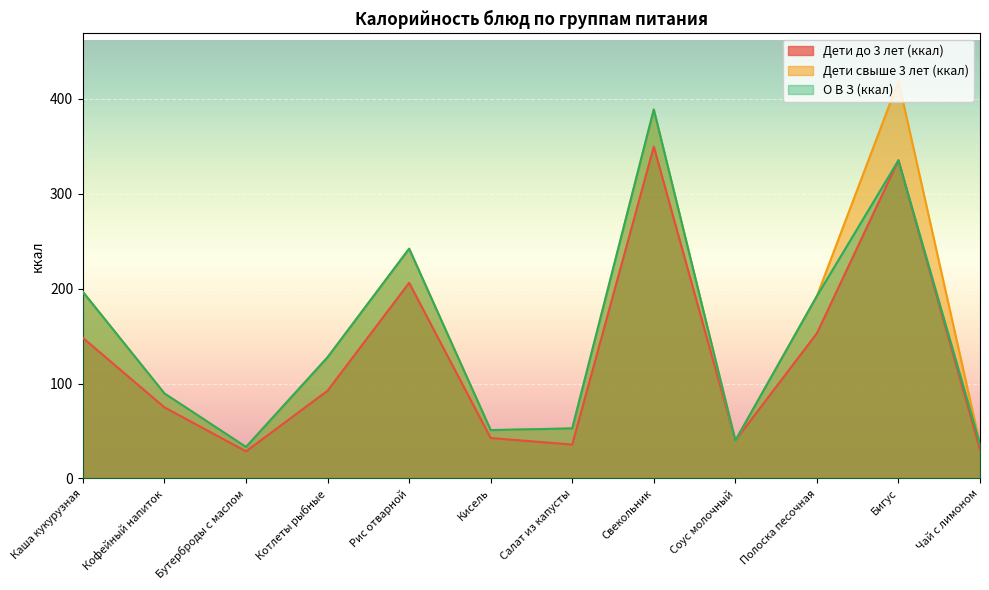

Reading left to right, transcribe all the data shown in this chart.

Дети до 3 лет (ккал): Каша кукурузная=148.0	Кофейный напиток=74.8	Бутерброды с маслом=28.6	Котлеты рыбные=92.4	Рис отварной=206.0	Кисель=42.6	Салат из капусты=35.7	Свекольник=349.4	Соус молочный=40.0	Полоска песочная=152.9	Бигус=335.0	Чай с лимоном=30.3
Дети свыше 3 лет (ккал): Каша кукурузная=196.4	Кофейный напиток=89.5	Бутерброды с маслом=33.1	Котлеты рыбные=127.6	Рис отварной=241.9	Кисель=50.9	Салат из капусты=52.7	Свекольник=388.4	Соус молочный=40.0	Полоска песочная=192.1	Бигус=418.3	Чай с лимоном=36.2
О В З (ккал): Каша кукурузная=196.4	Кофейный напиток=89.5	Бутерброды с маслом=33.1	Котлеты рыбные=127.6	Рис отварной=241.9	Кисель=50.9	Салат из капусты=52.7	Свекольник=388.4	Соус молочный=40.0	Полоска песочная=192.1	Бигус=335.0	Чай с лимоном=36.2